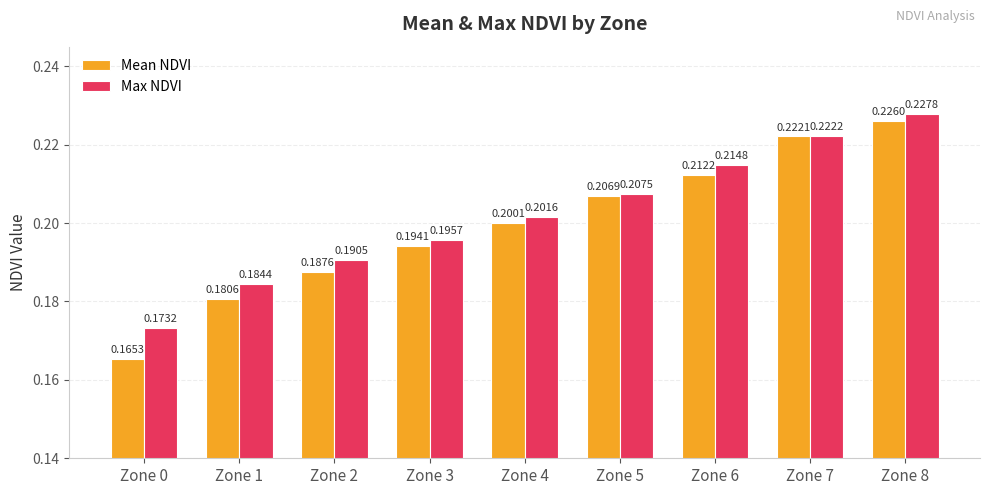

What is the sum of all Max NDVI values?

1.8